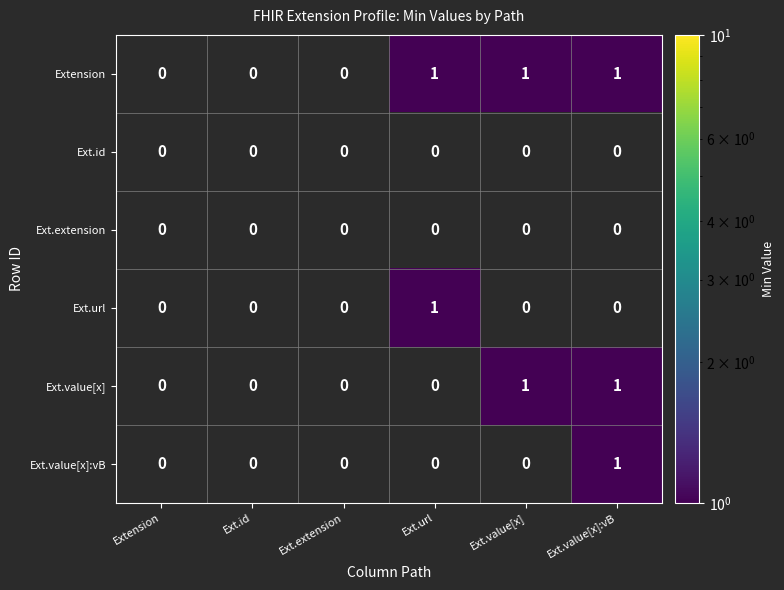

The Ext.extension series shows 0 at Ext.value[x]. True or false?

True